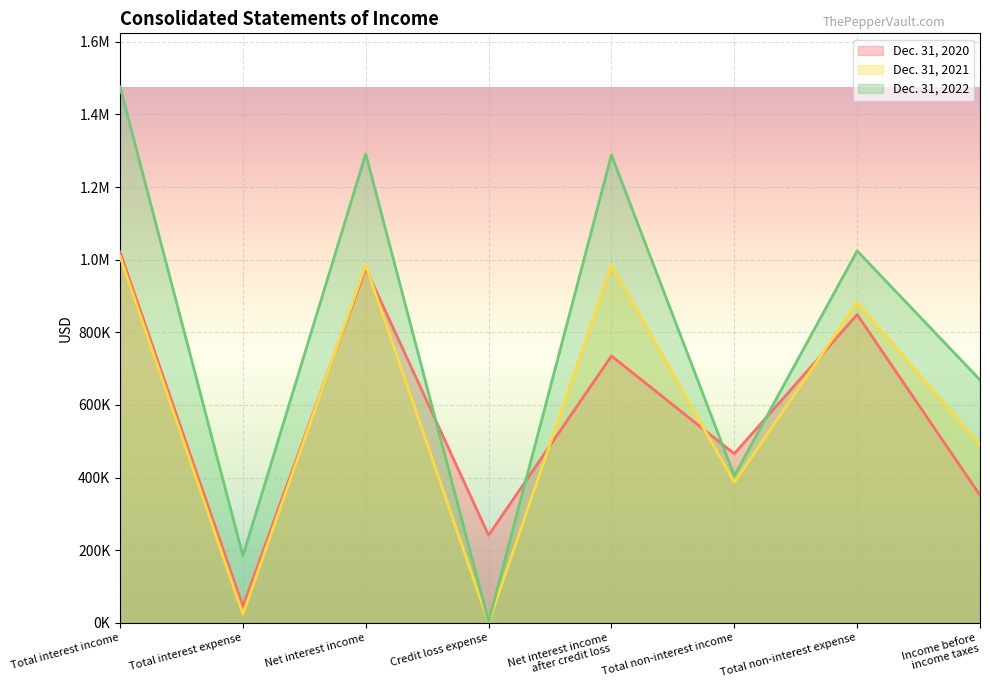

What is the approximate value of Dec. 31, 2022 at Total non-interest income?

404818